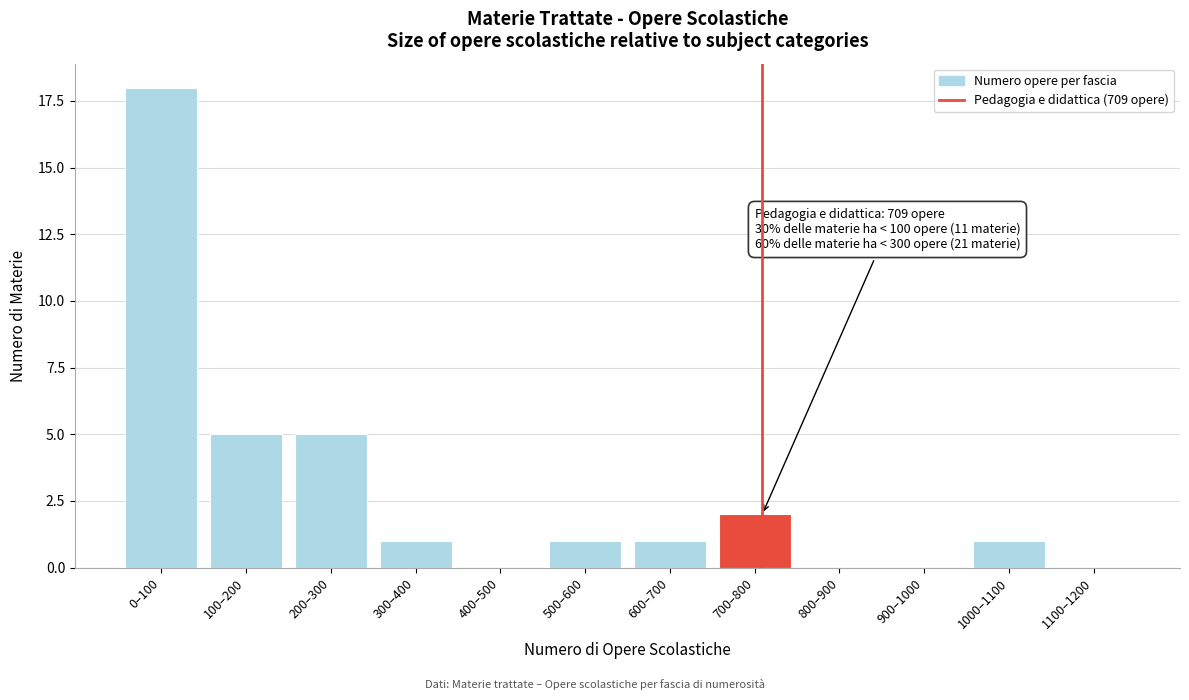

Reading left to right, transcribe all the data shown in this chart.

0–100=18	100–200=5	200–300=5	300–400=1	400–500=0	500–600=1	600–700=1	700–800=2	800–900=0	900–1000=0	1000–1100=1	1100–1200=0